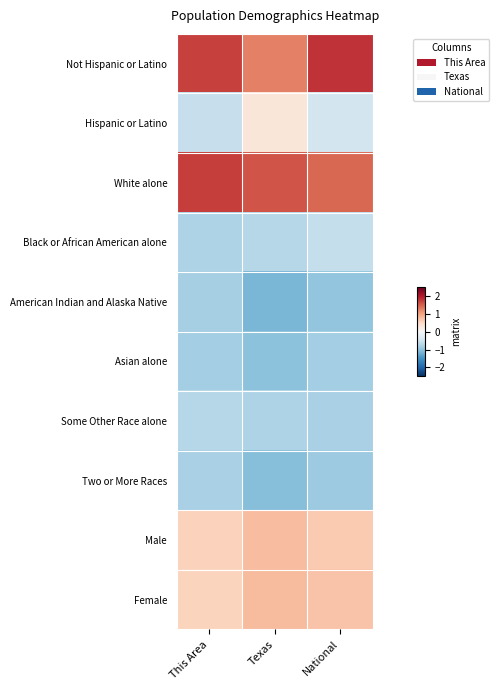

What is the smallest value displayed?

-1.1